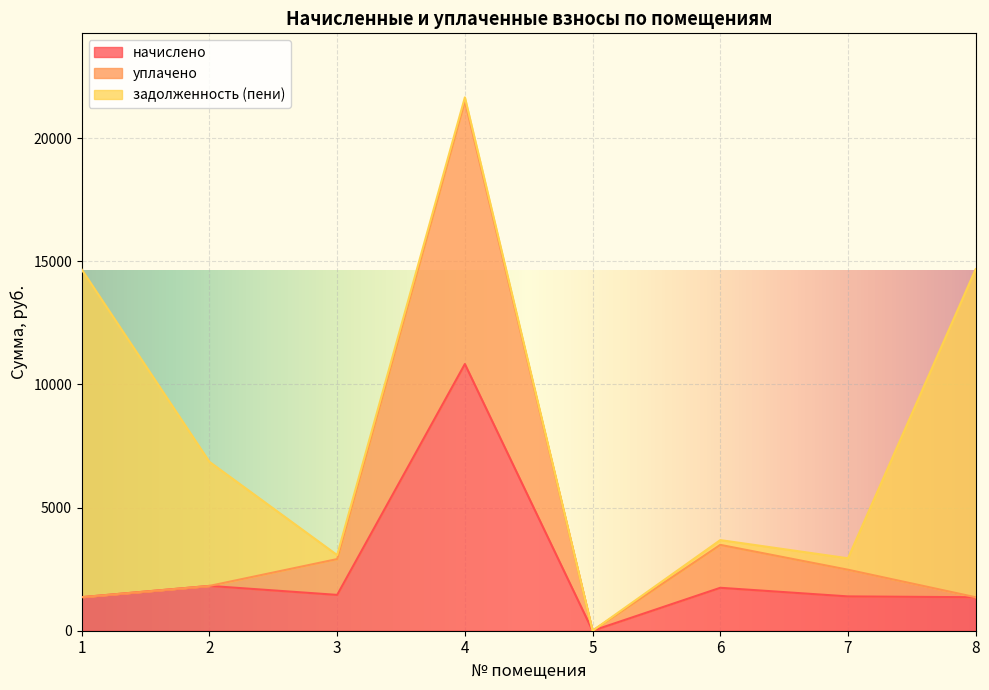

How many data points does each series have?

8